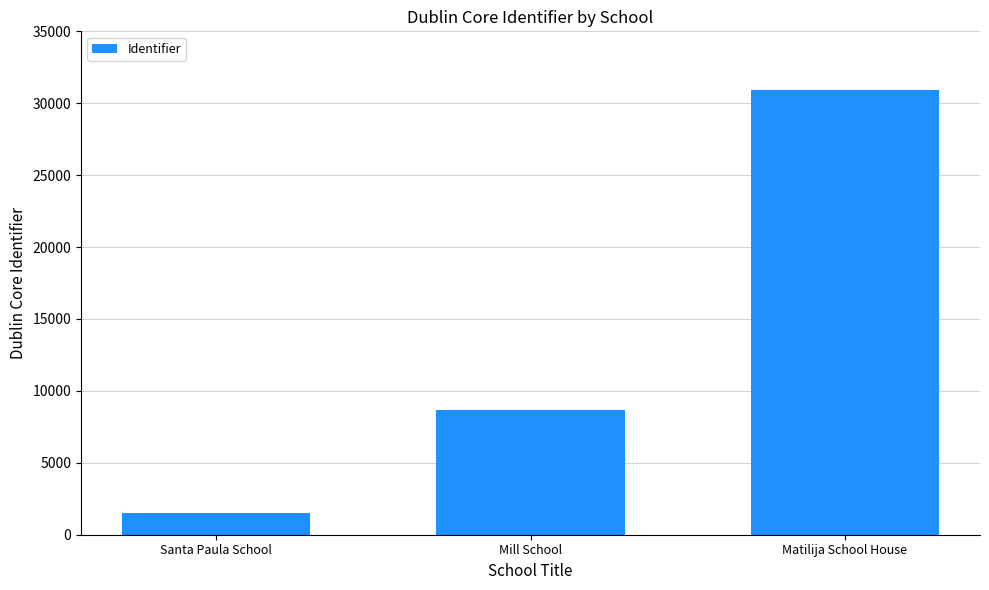

At which label is the value closest to 16219?

Mill School